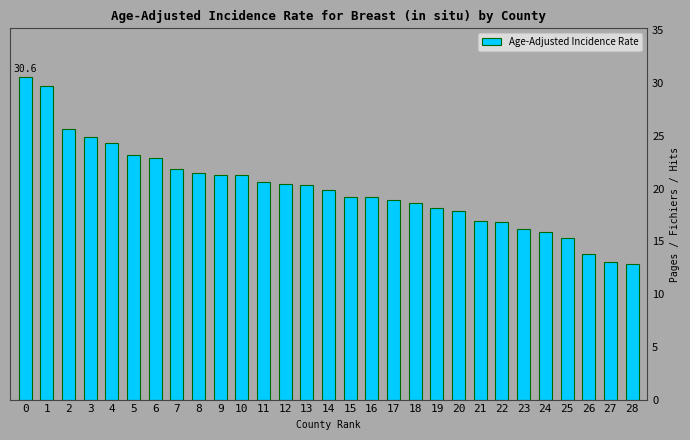

What is the sum of the values at 25 and 23?

31.5